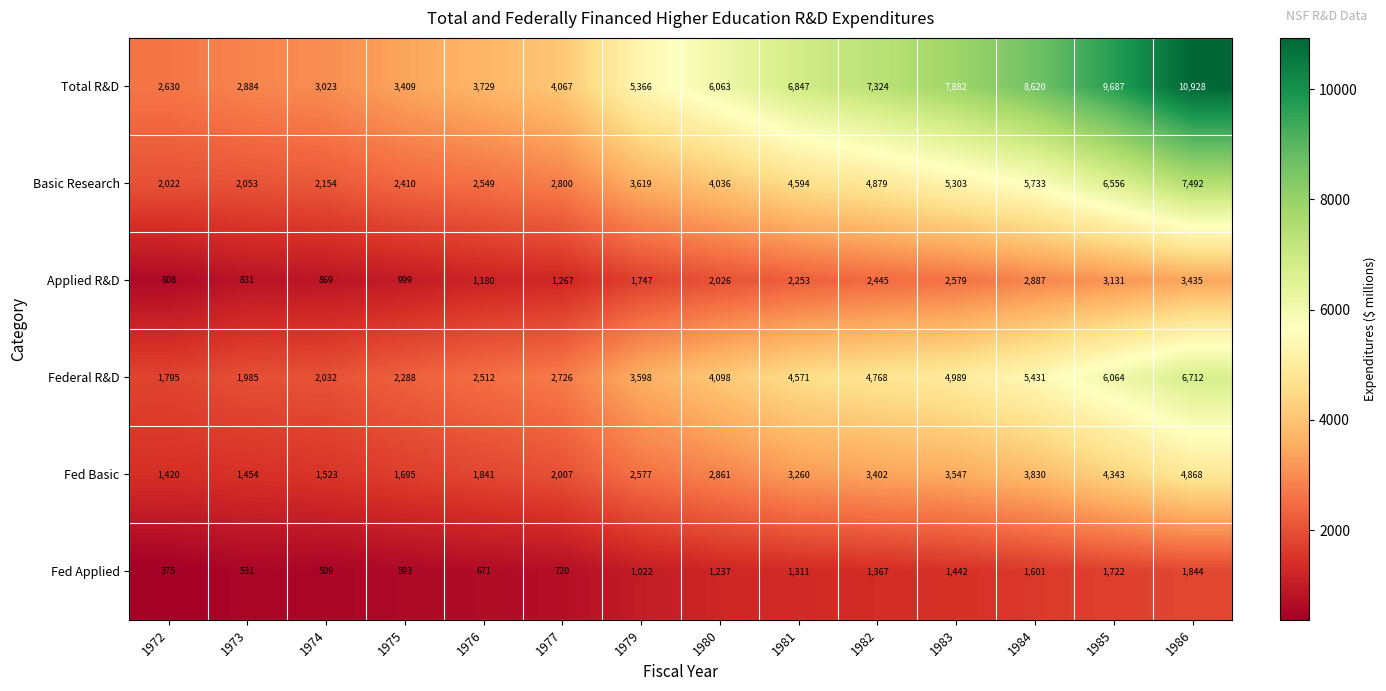

What is the total value across all series at 1973?

9738